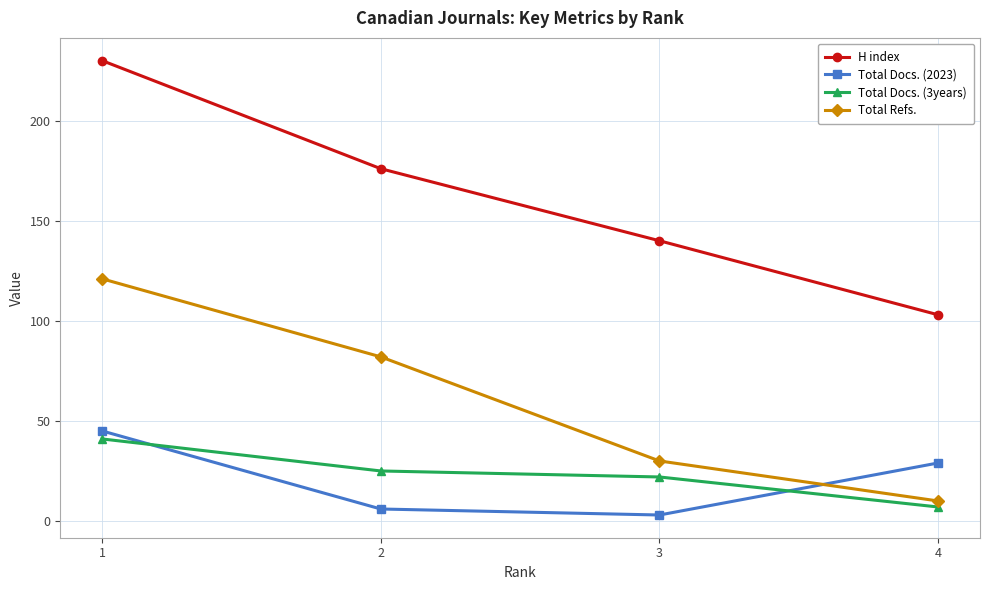

Which series ends up on top after the final intersection of Total Docs. (2023) and Total Refs.?

Total Docs. (2023)